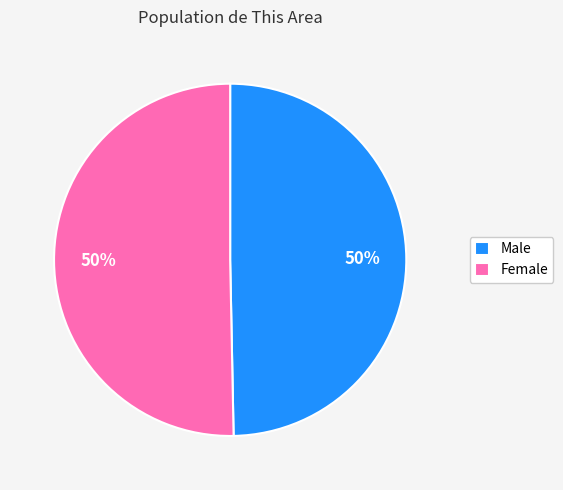

What is the ratio of the value at Male to the value at Female?

1.0